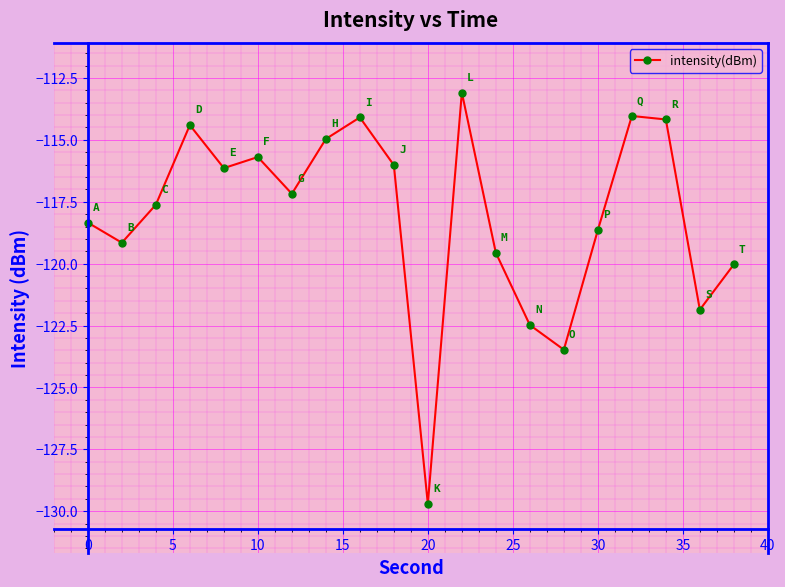

What is the minimum value shown in the chart?

-129.7